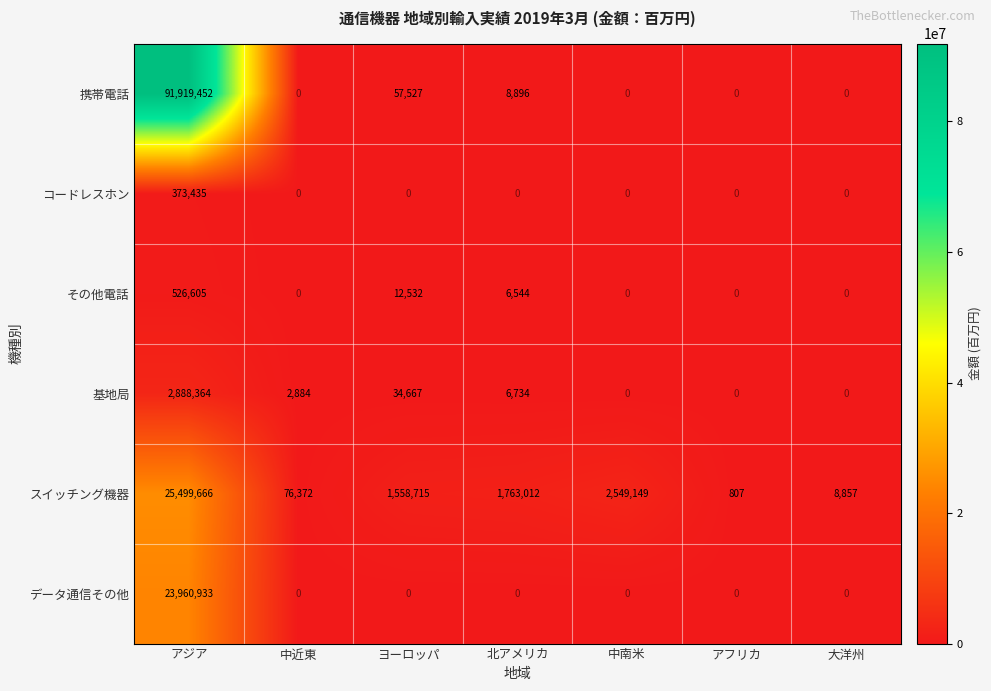

What is the sum of the スイッチング機器 values at 中南米 and 大洋州?

2558006